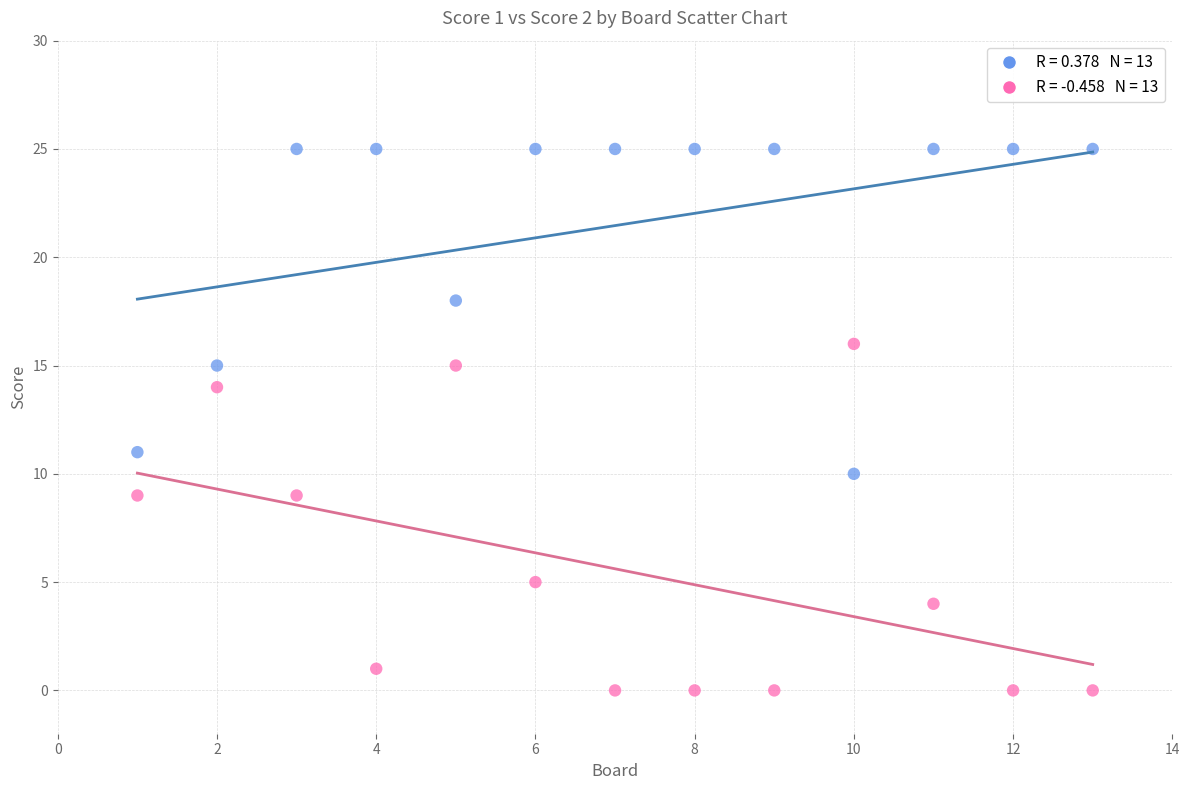

Across all series, what Y value is closest to 12?

11